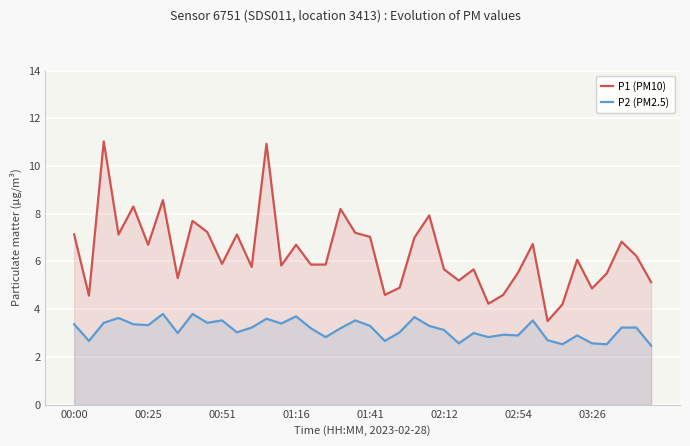

List the series in order of their overall mean, lowest first.

P2 (PM2.5), P1 (PM10)